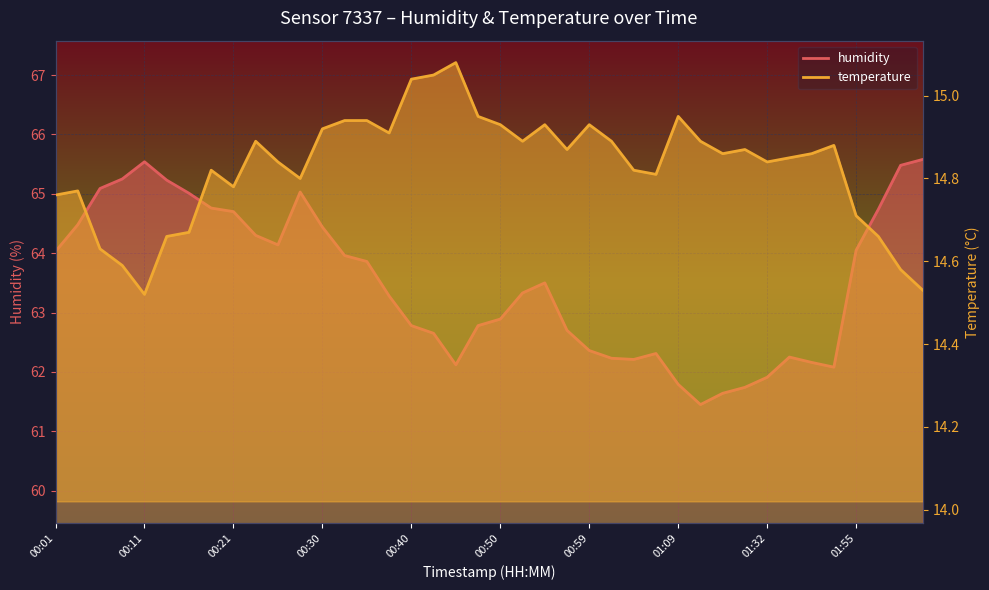

What is the maximum value shown in the chart?

65.6